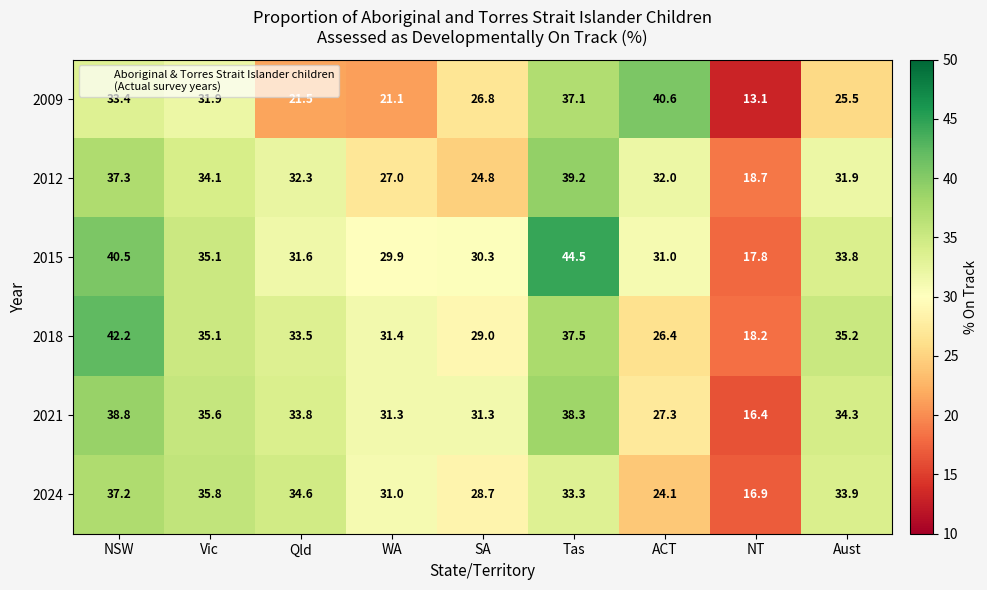

What is the total value across all series at SA?

170.9